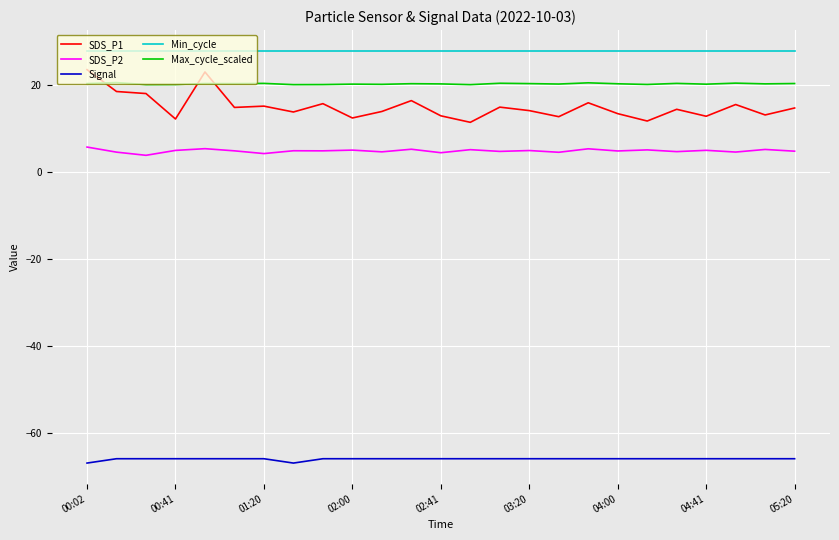

How many categories are shown in the chart?

25